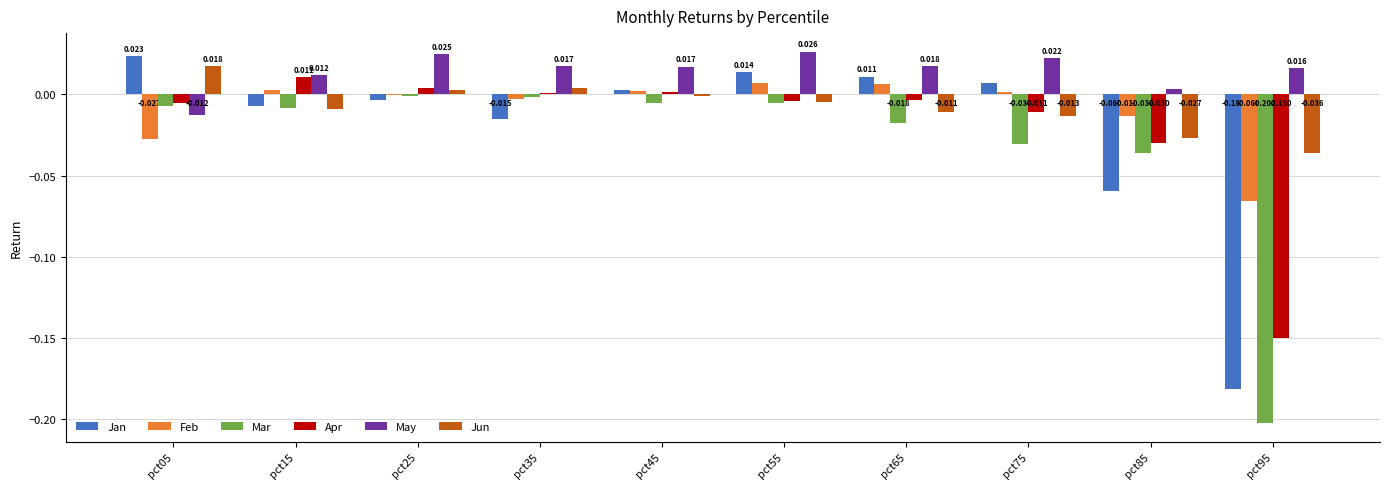

Where does the Feb series first go above 0?

pct15